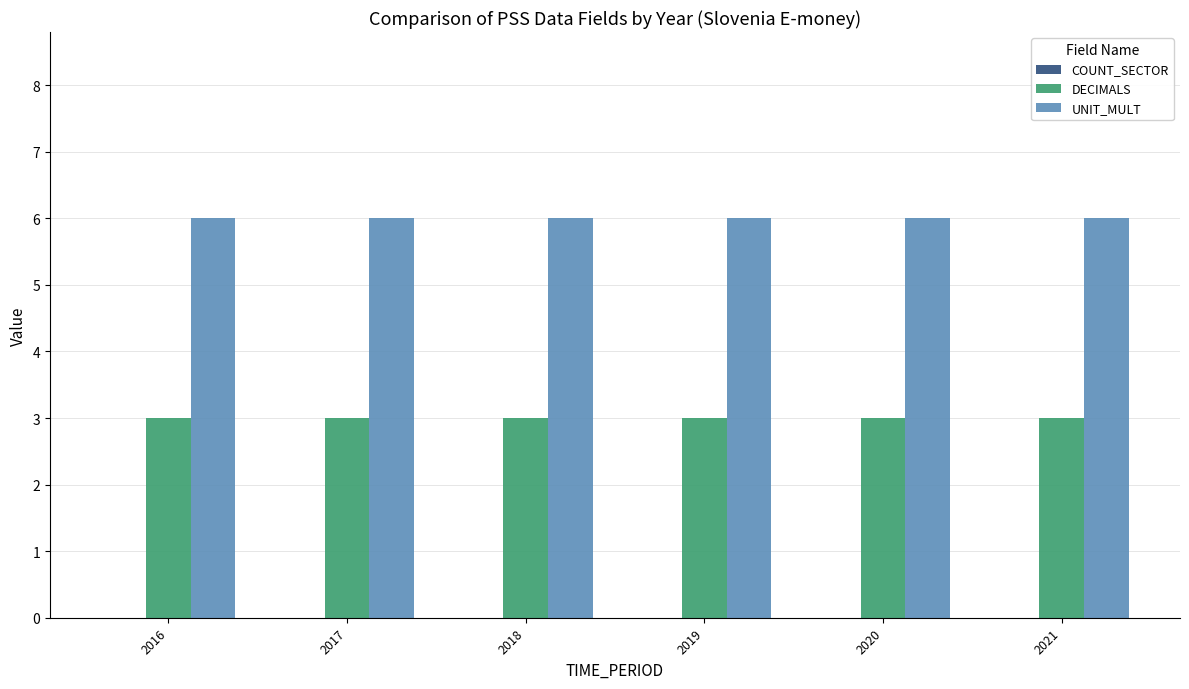

What is the sum of the DECIMALS values at 2018 and 2016?

6